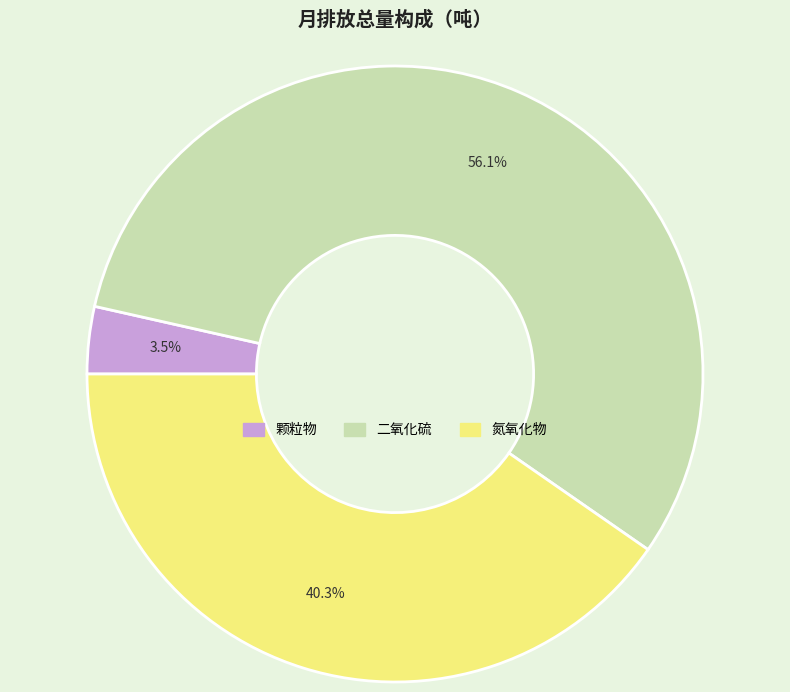

Rank the categories by value from lowest to highest.

颗粒物, 氮氧化物, 二氧化硫